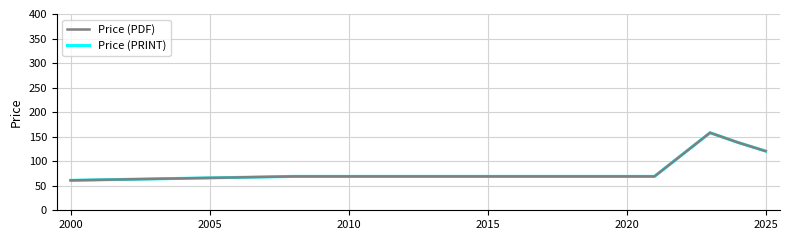

What is the greatest value displayed?

158.0